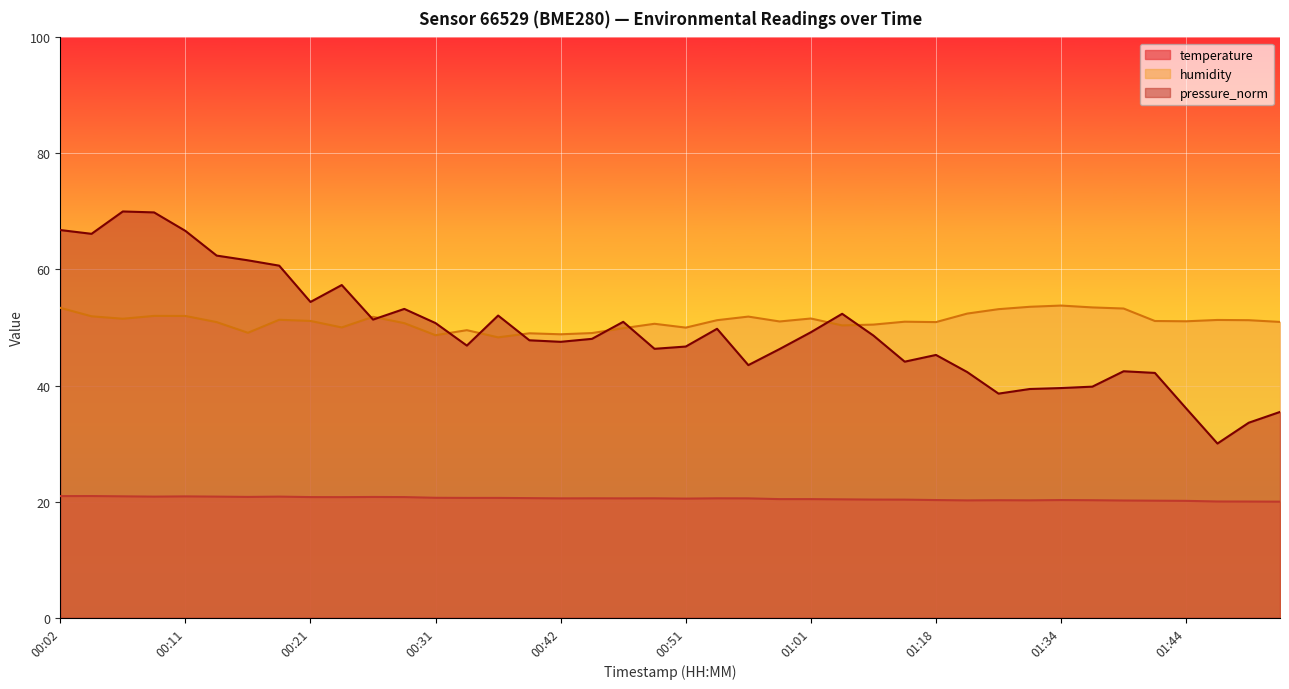

At which label does pressure_norm first exceed 48?

00:02